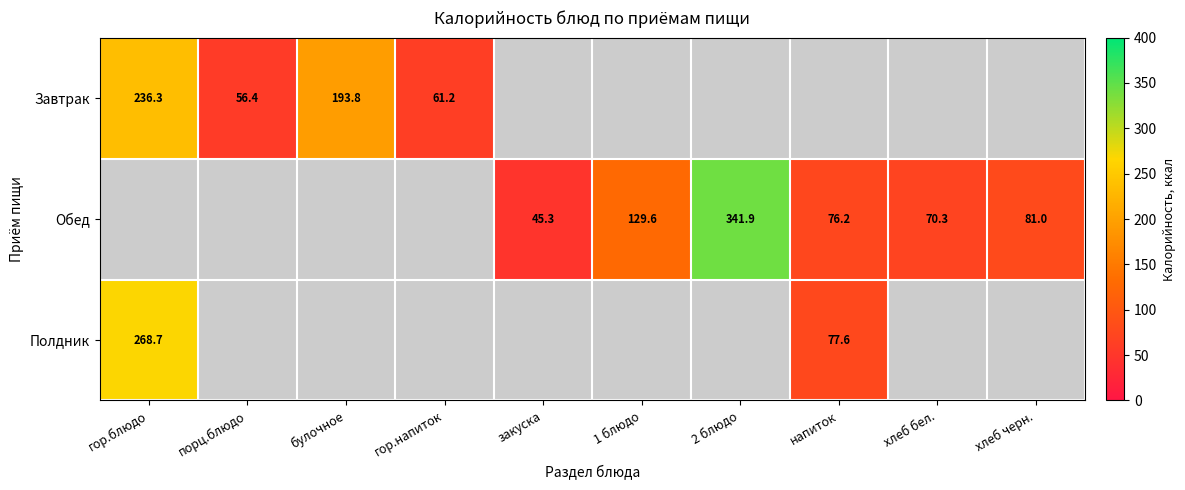

At how many categories does at least one series exceed 152?

3